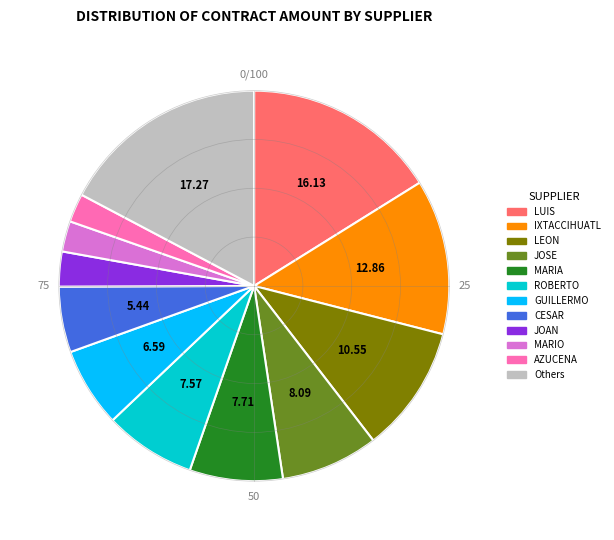

How many segments does this pie chart have?

12